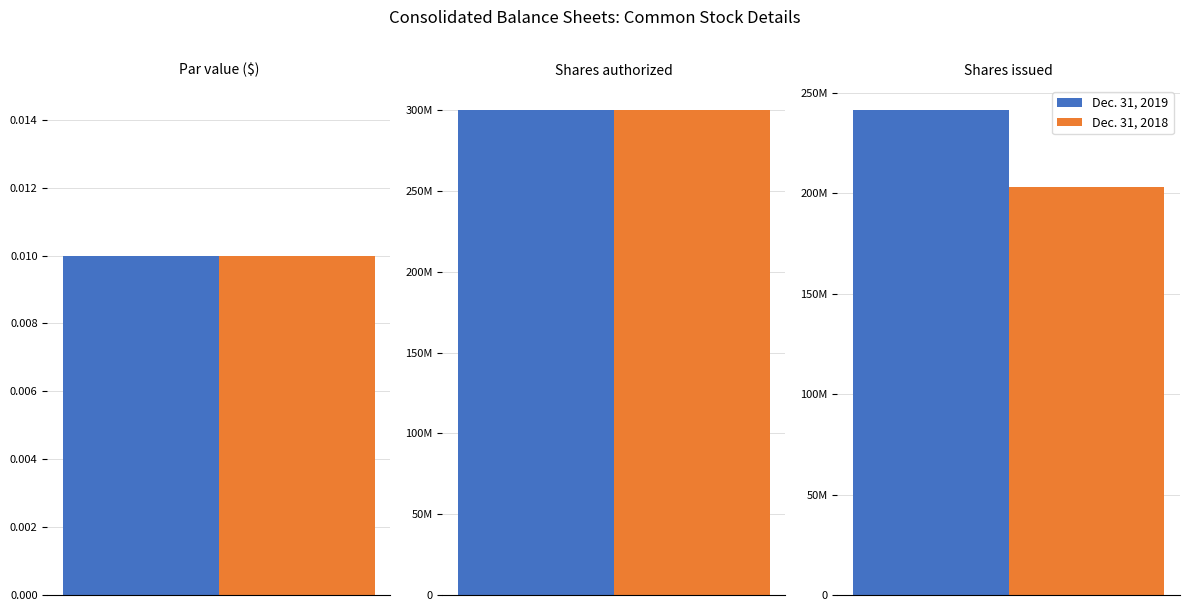

Is it true that Dec. 31, 2018 equals 300000000.0 at Shares authorized?

True